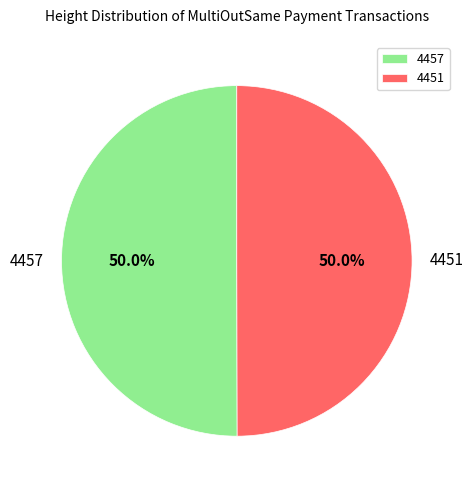

What percentage is NOT represented by 4451?

50.0%